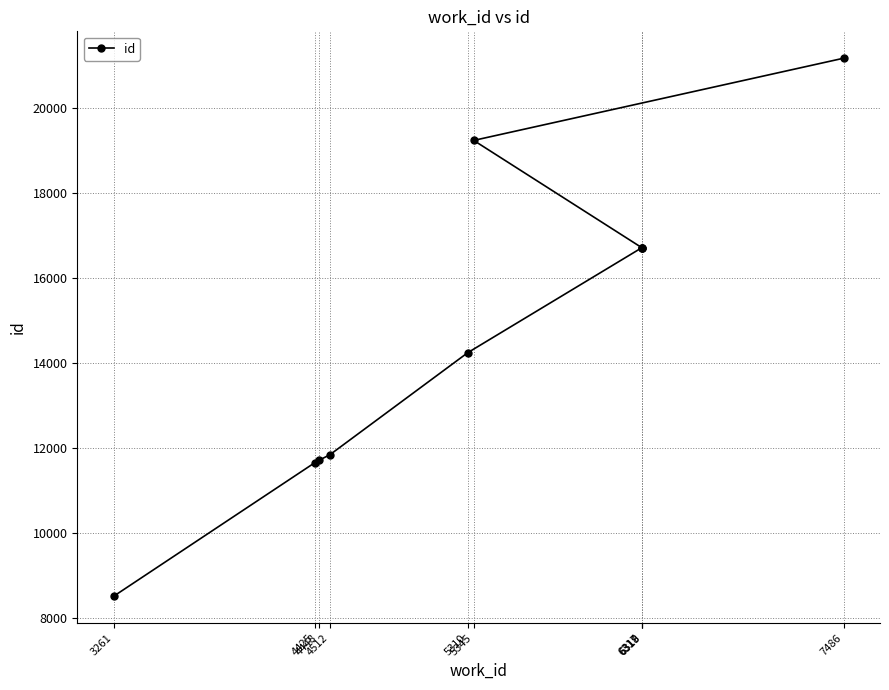

True or false: there are more than 0 points higher than both neighbors.

False